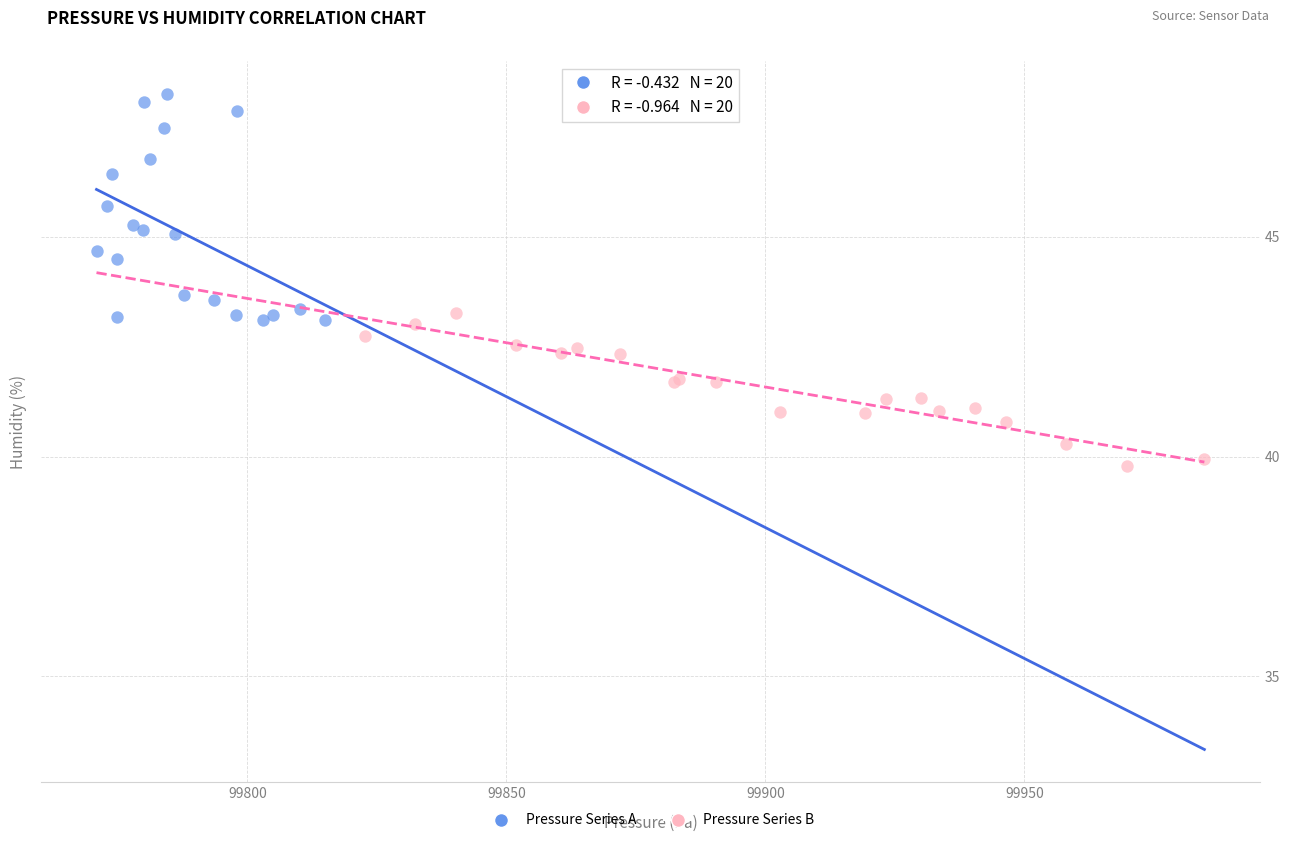

What are all the series names shown in the legend?

Pressure Series A, Pressure Series B